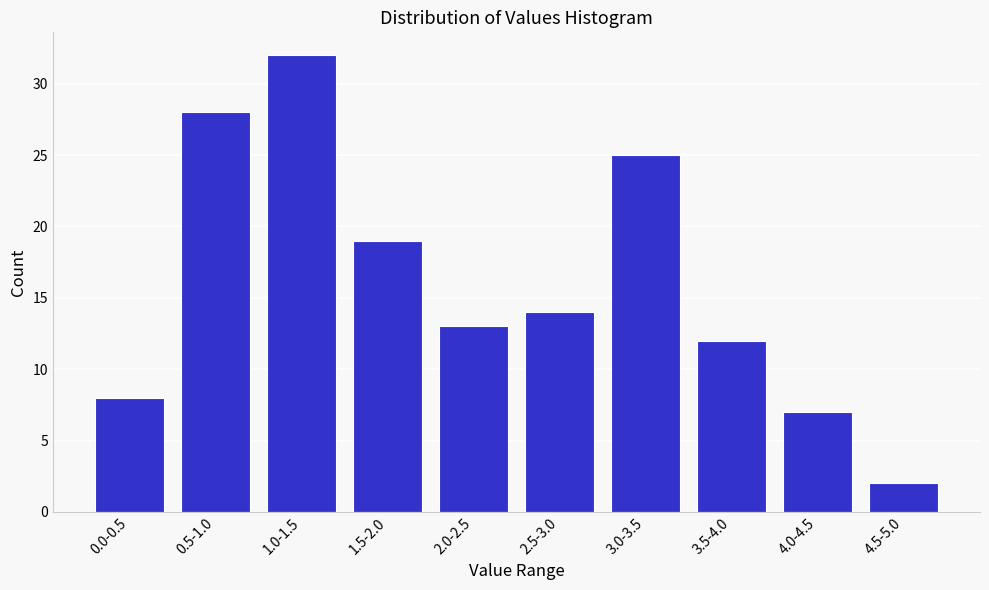

Reading left to right, transcribe all the data shown in this chart.

8	28	32	19	13	14	25	12	7	2